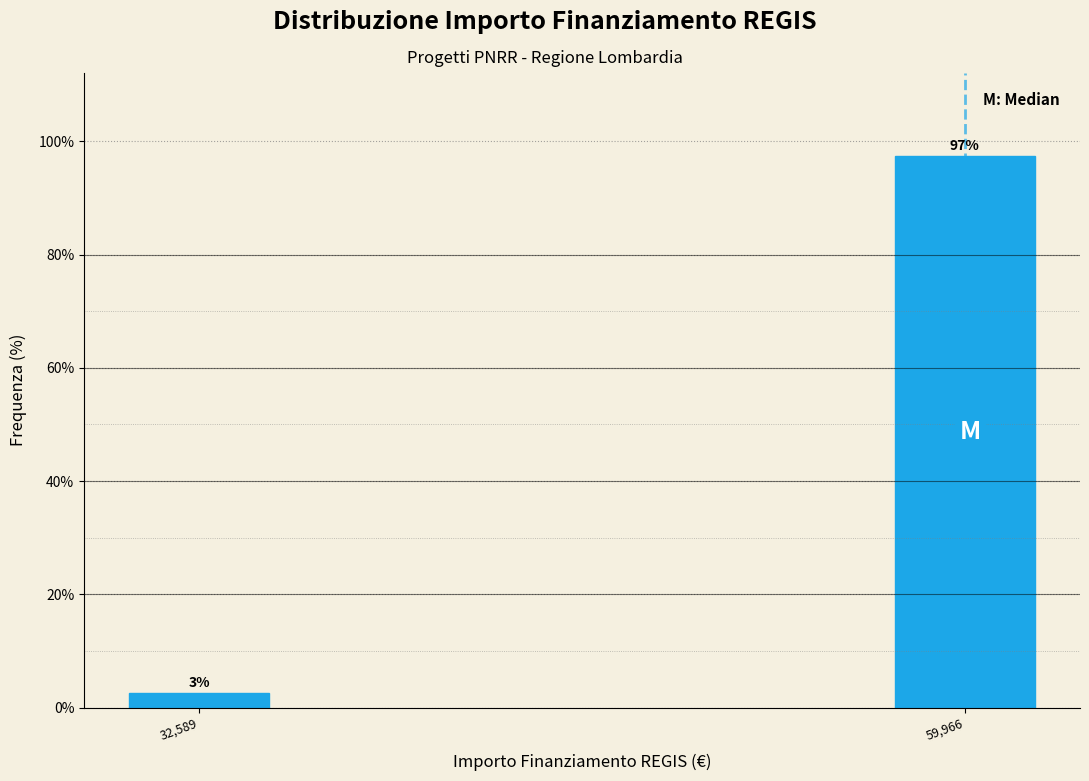

The chart shows a value of 97.4 at 59,966. True or false?

True